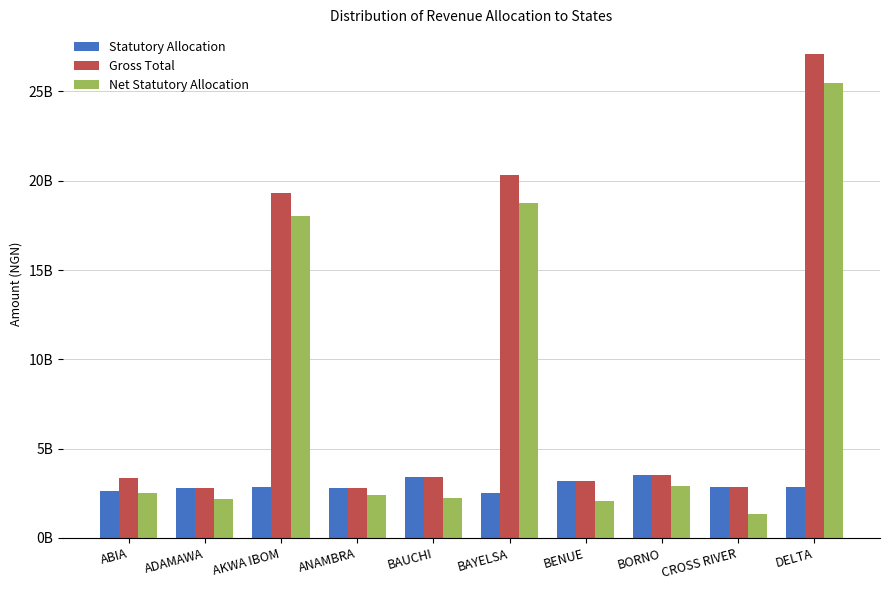

Does the chart contain stacked bars?

No